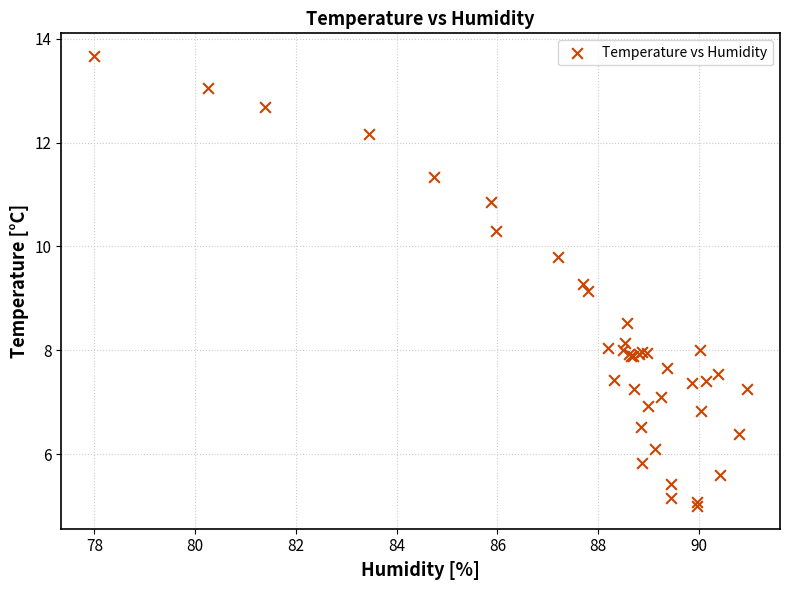

What Y value in the scatter plot is closest to 9?

9.1